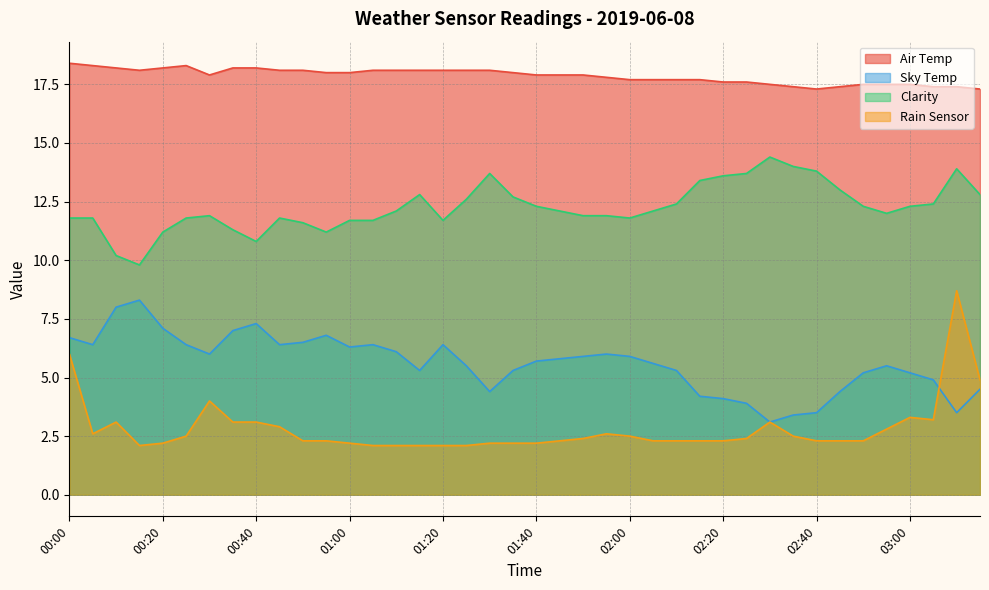

Which series has the largest total across all categories?

Air Temp